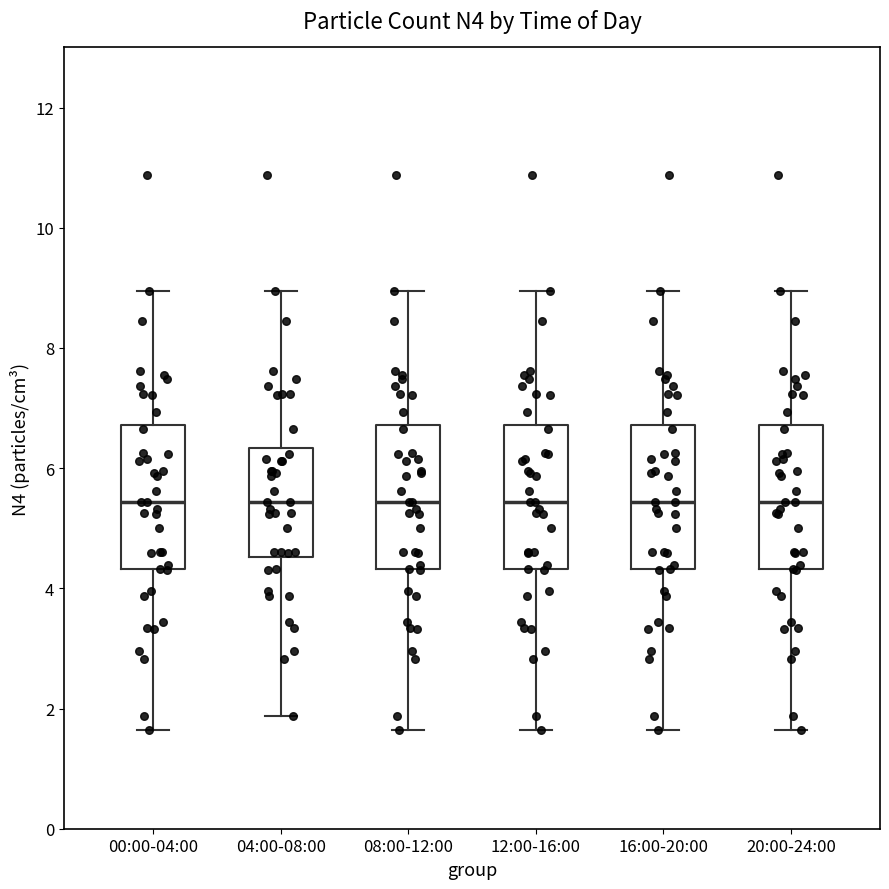

Where is the lower edge of the box for 20:00-24:00 on the y-axis? The values are not printed on the chart, so give them approximately, as read against the axis.

4.4